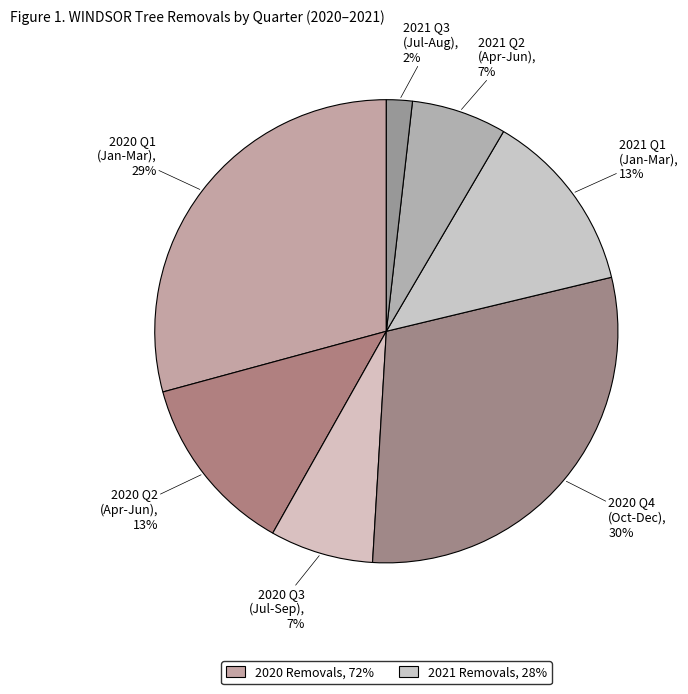

Count the number of slices in the pie.

7